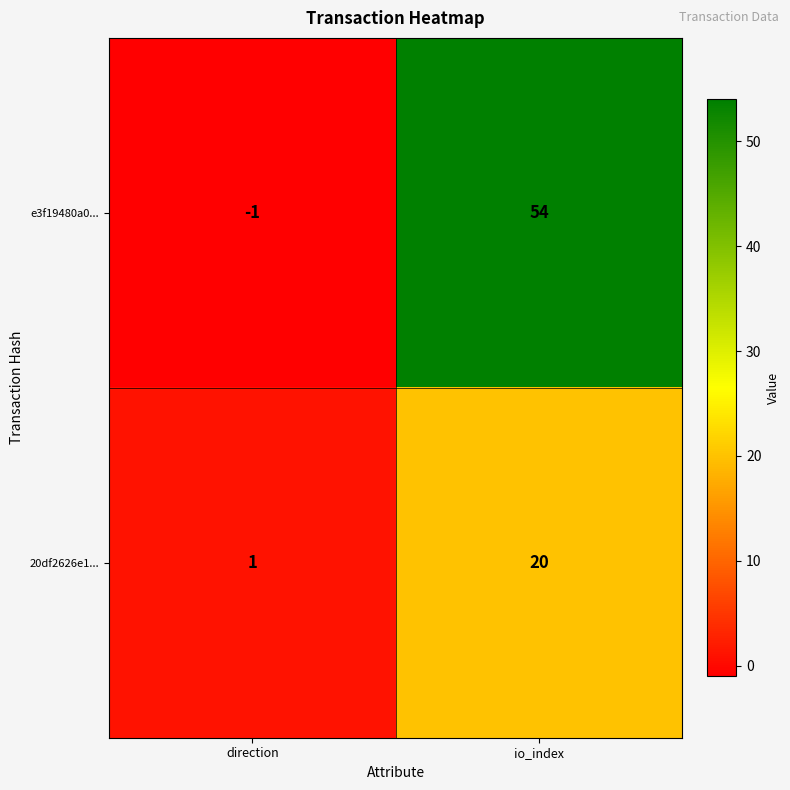

At which category is the sum across all series the highest?

io_index